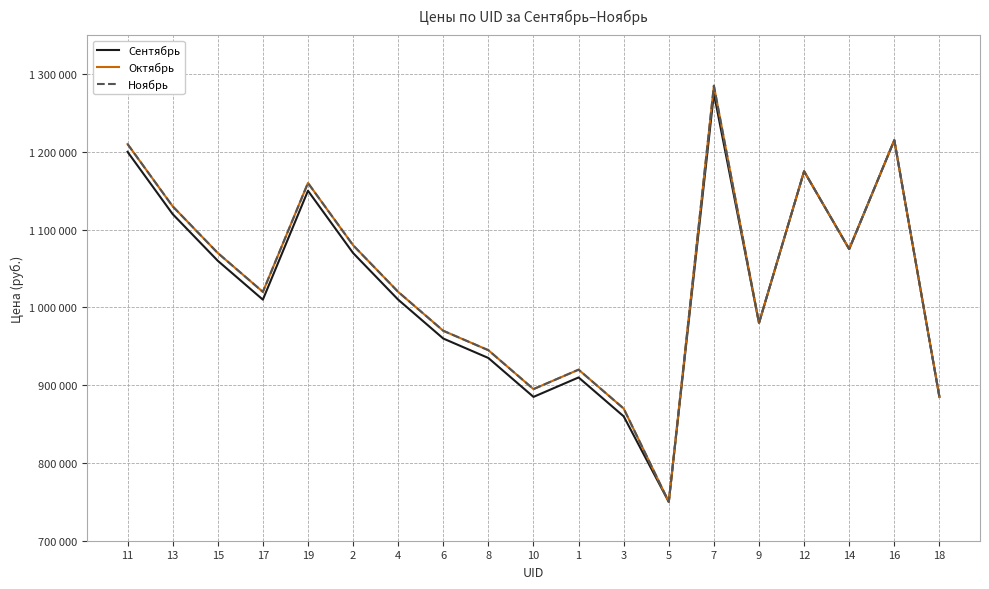

True or false: Ноябрь has more than 1 interior local peaks.

True